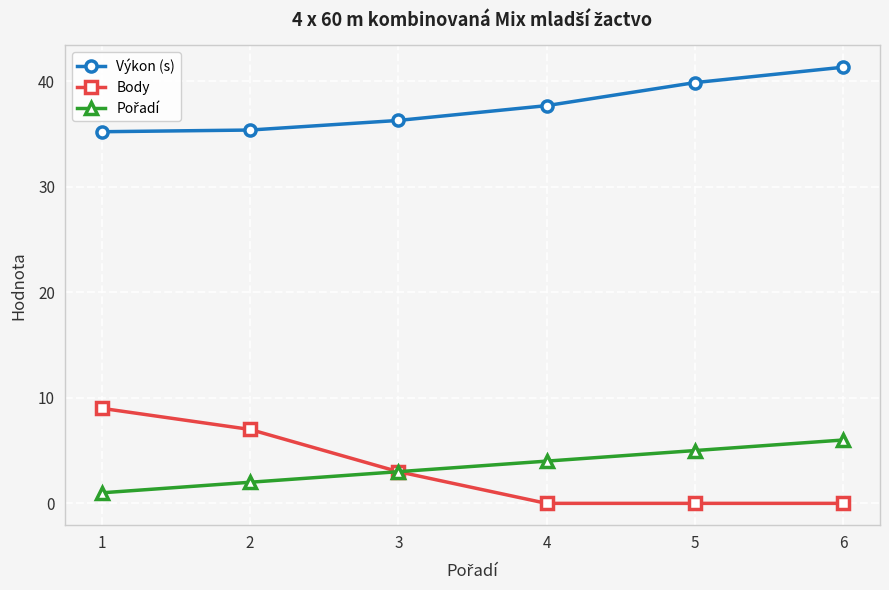

The Body series shows -5.6 at 6. True or false?

False